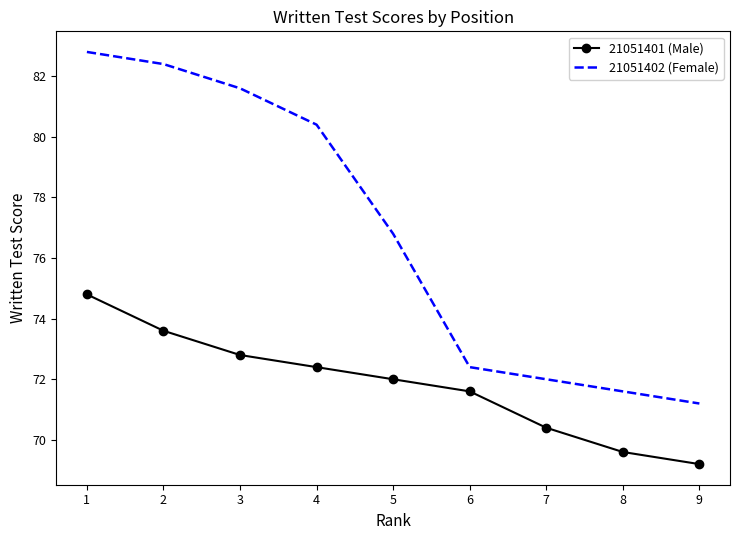

Rank the series at 5 from lowest to highest value.

21051401 (Male), 21051402 (Female)